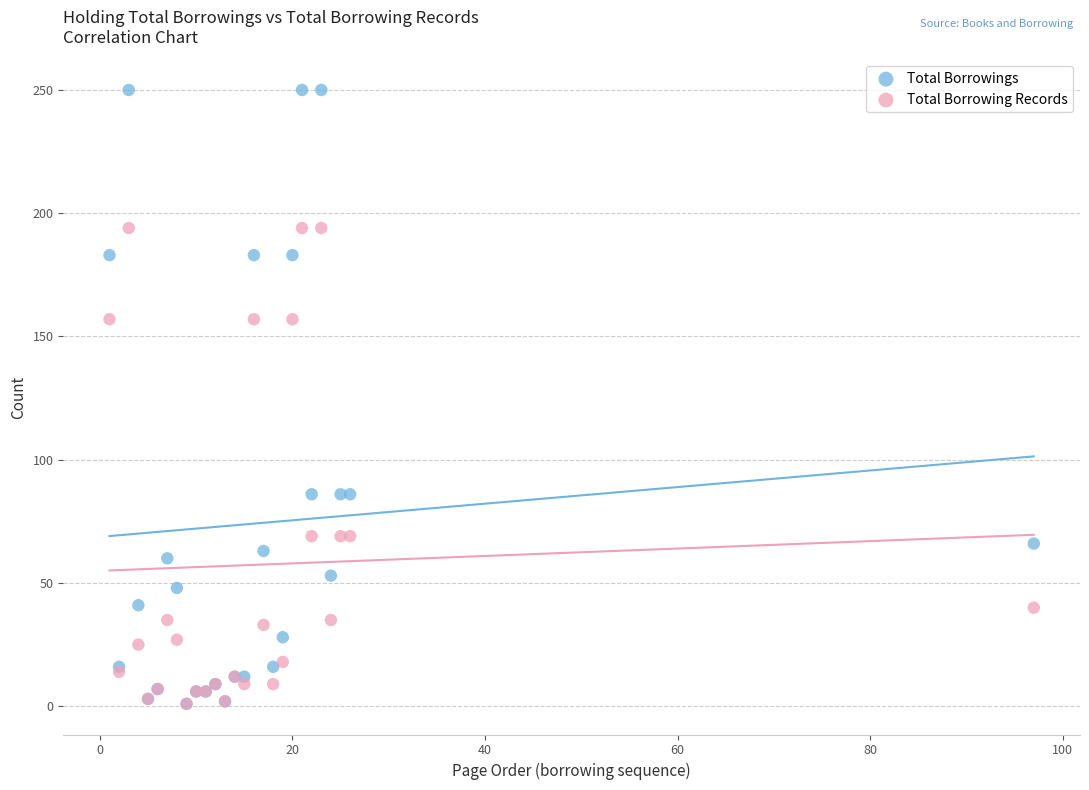

What are all the series names shown in the legend?

Total Borrowings, Total Borrowing Records